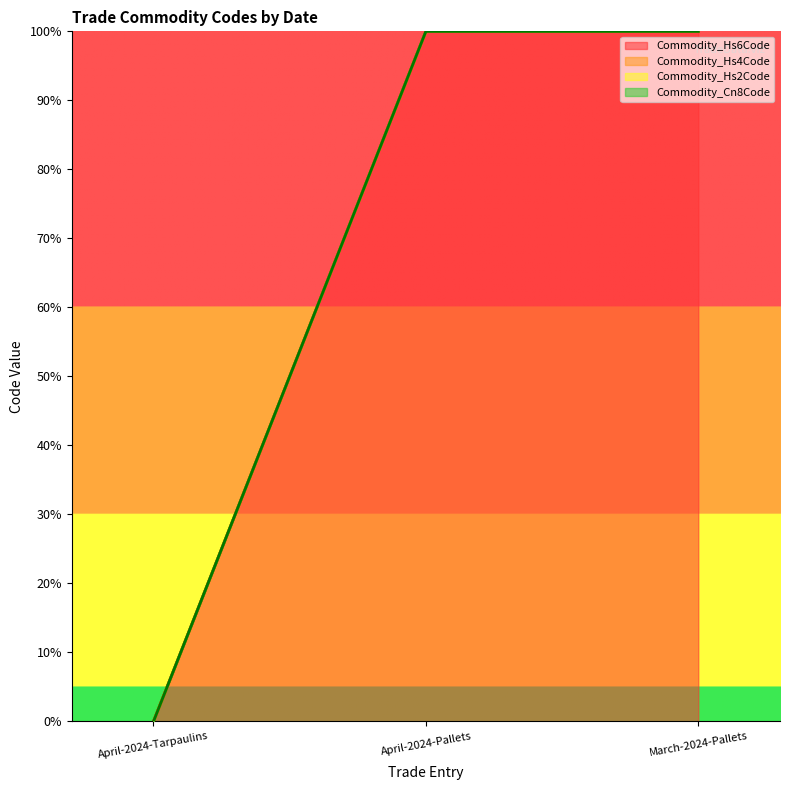

What are all the series names shown in the legend?

Commodity_Hs6Code, Commodity_Hs4Code, Commodity_Hs2Code, Commodity_Cn8Code